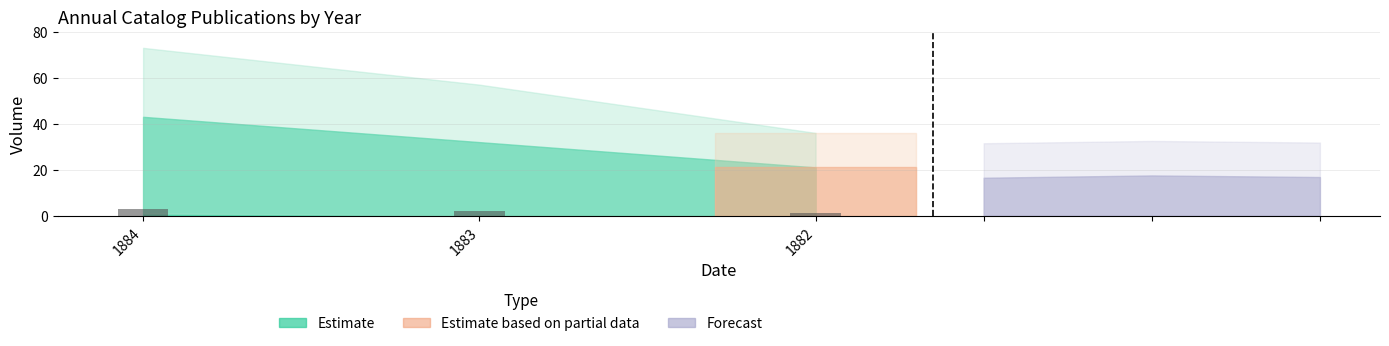

What is the difference between the values at 1883 and 1882?

1